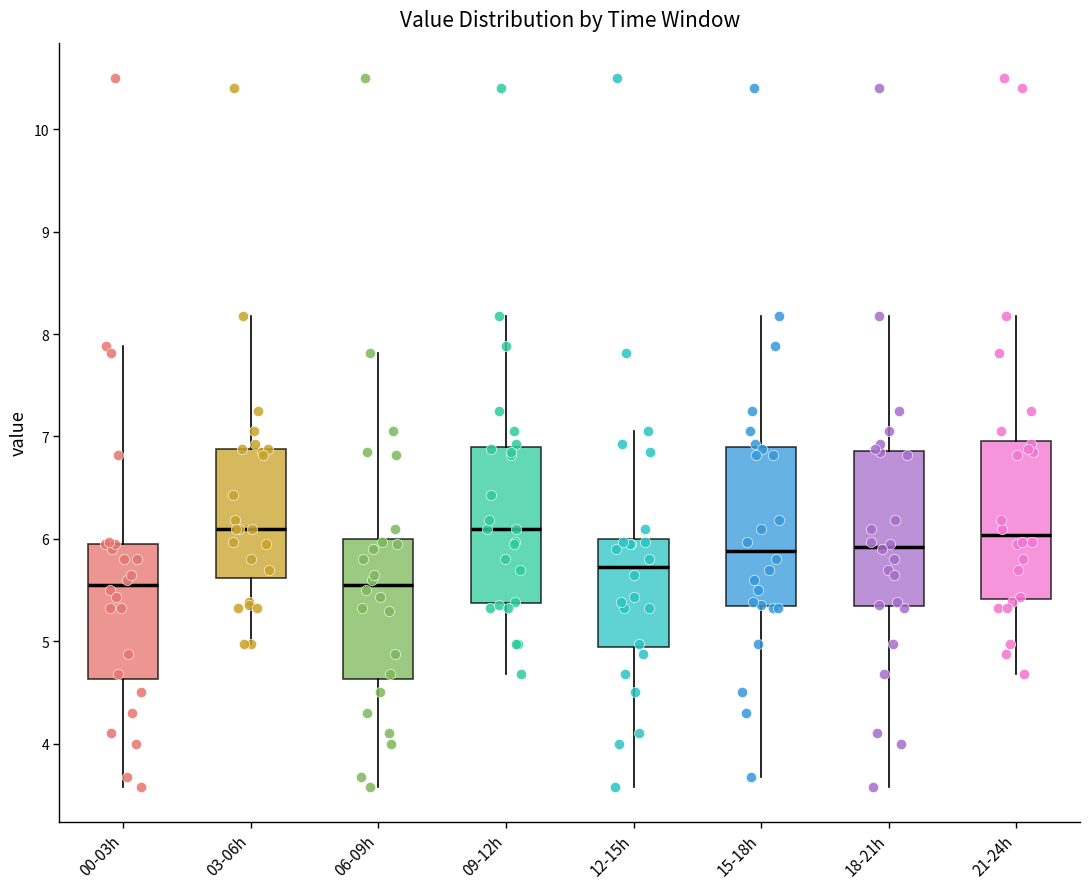

Where is the upper edge of the box for 15-18h on the y-axis? The values are not printed on the chart, so give them approximately, as read against the axis.

6.9